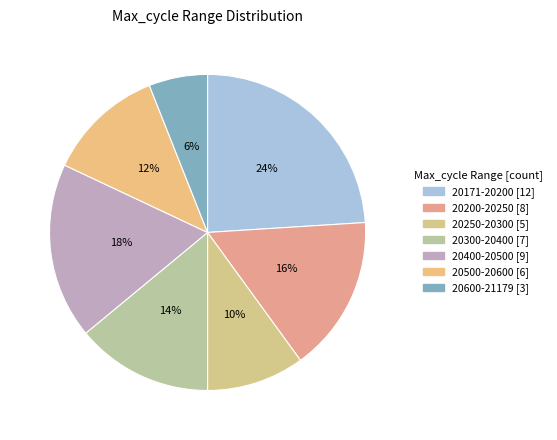

How many slices are in this pie chart?

7